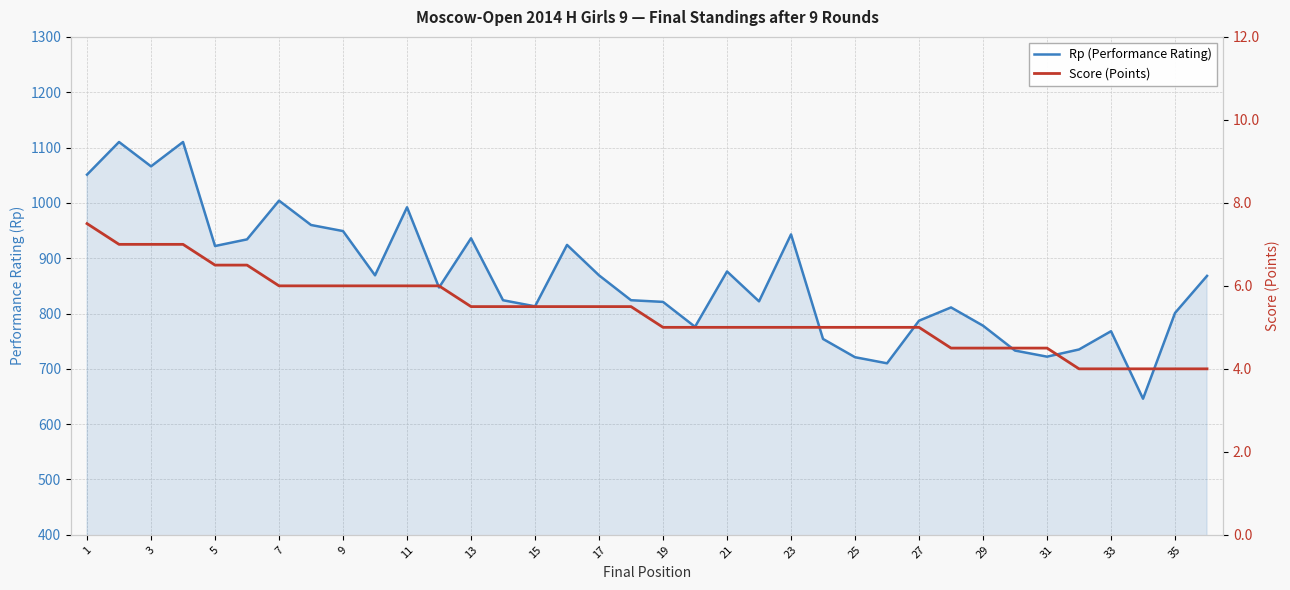

How many distinct data groups are displayed?

2